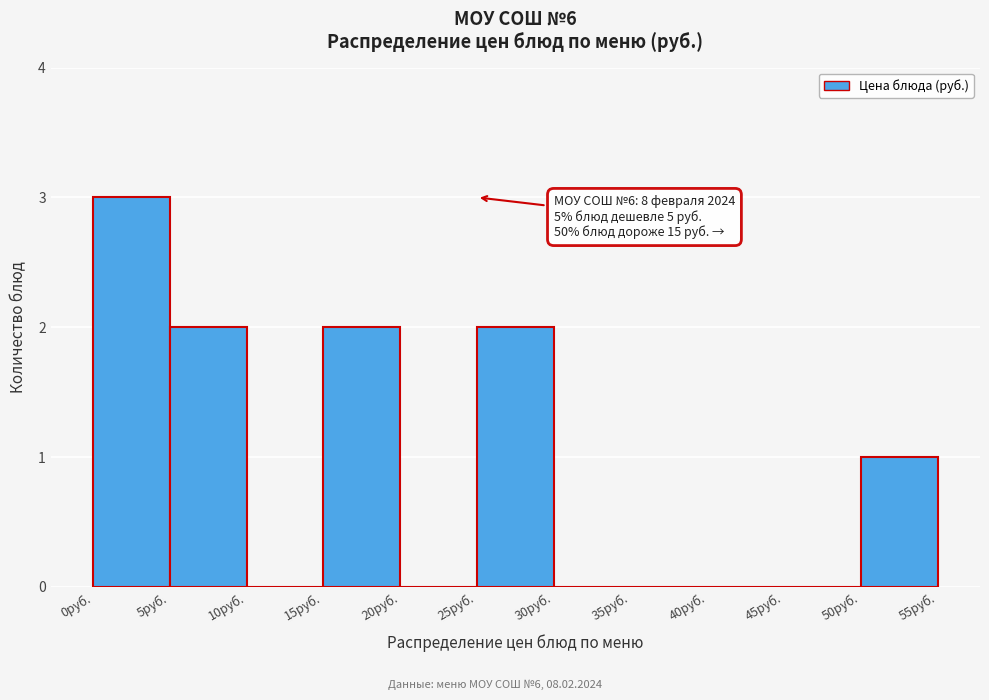

Over which range of the x-axis is the bar tallest?

0 to 5